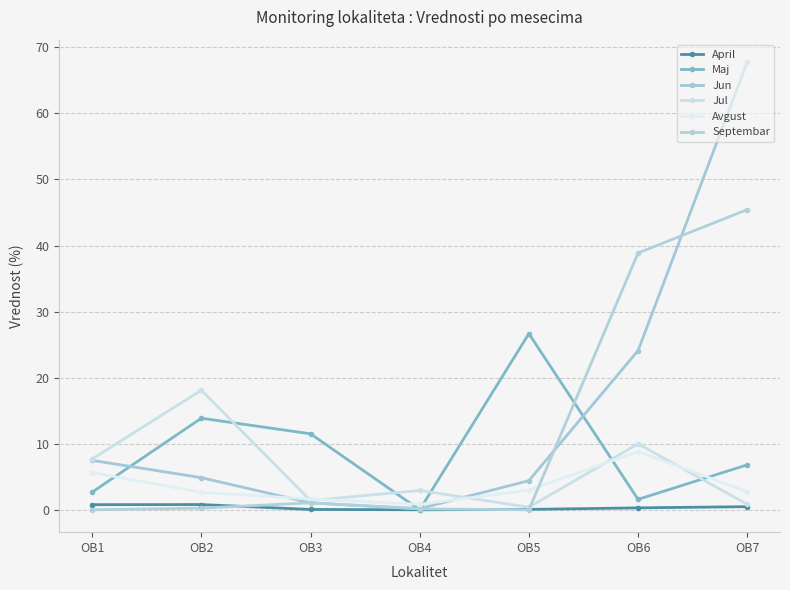

What is the average value of the April series?

0.3